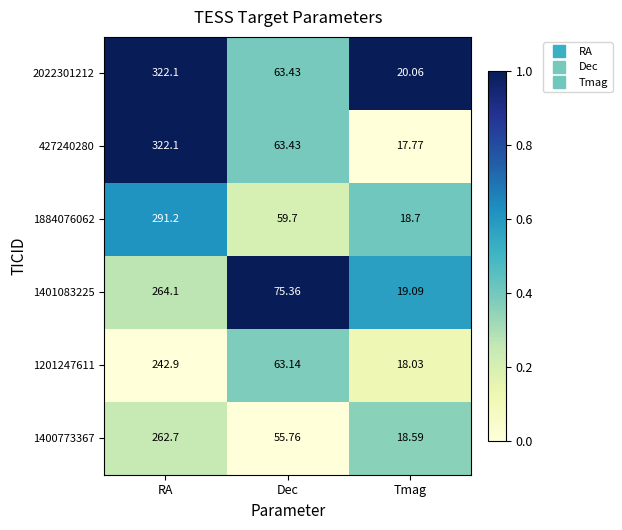

At which category is the sum across all series the highest?

RA